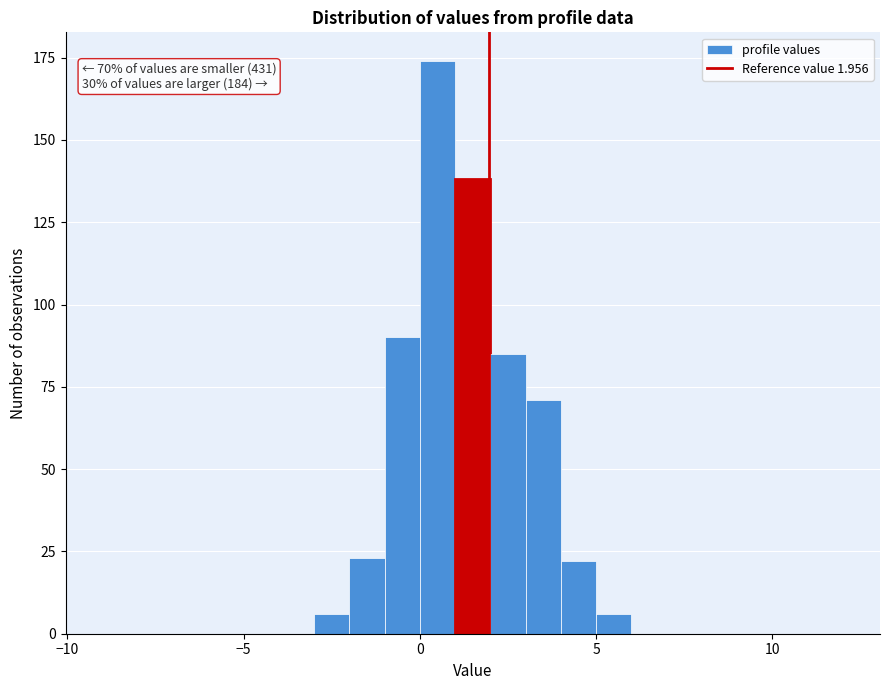

Read against the x-axis, roughly where is the centre of the tallest bar?

0.5